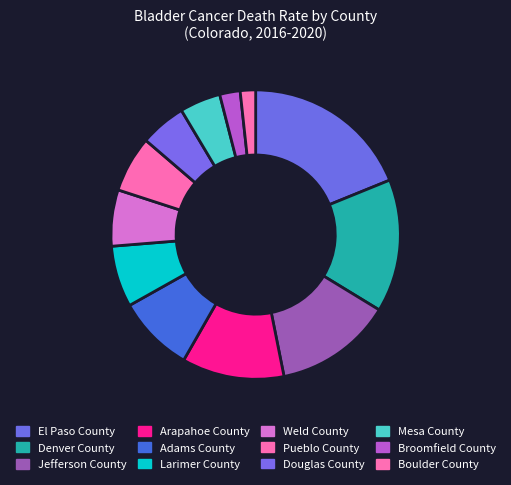

Is there a majority slice in this chart?

No